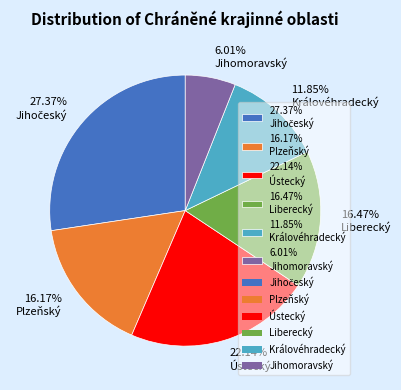

Does any single category account for the majority?

No